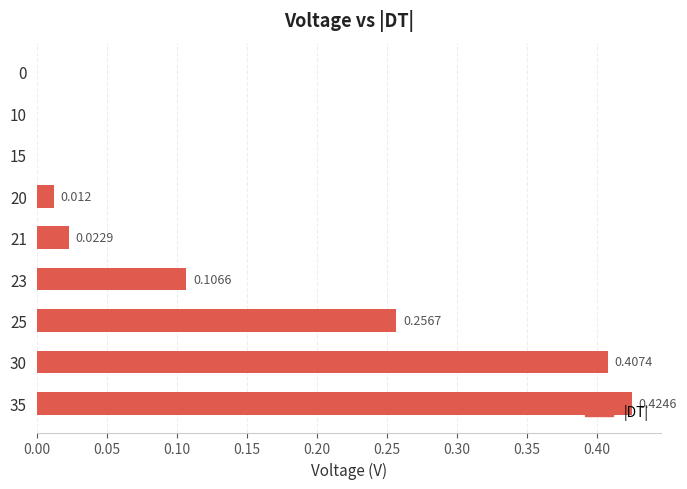

At which category does the chart reach its peak across all series?

35